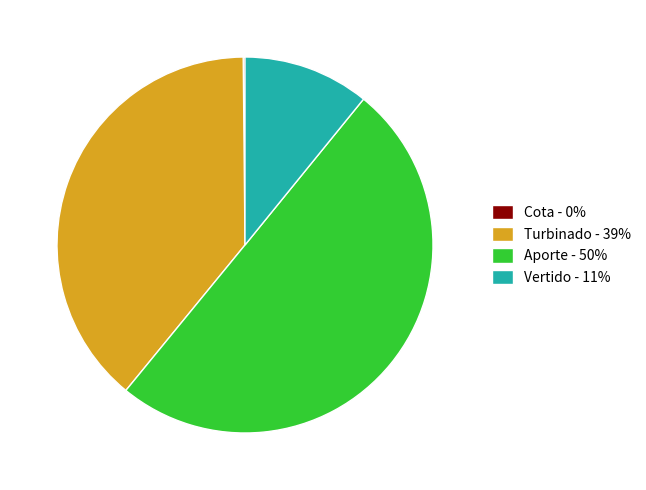

Is it true that Aporte - 50% is 50% of the pie?

True